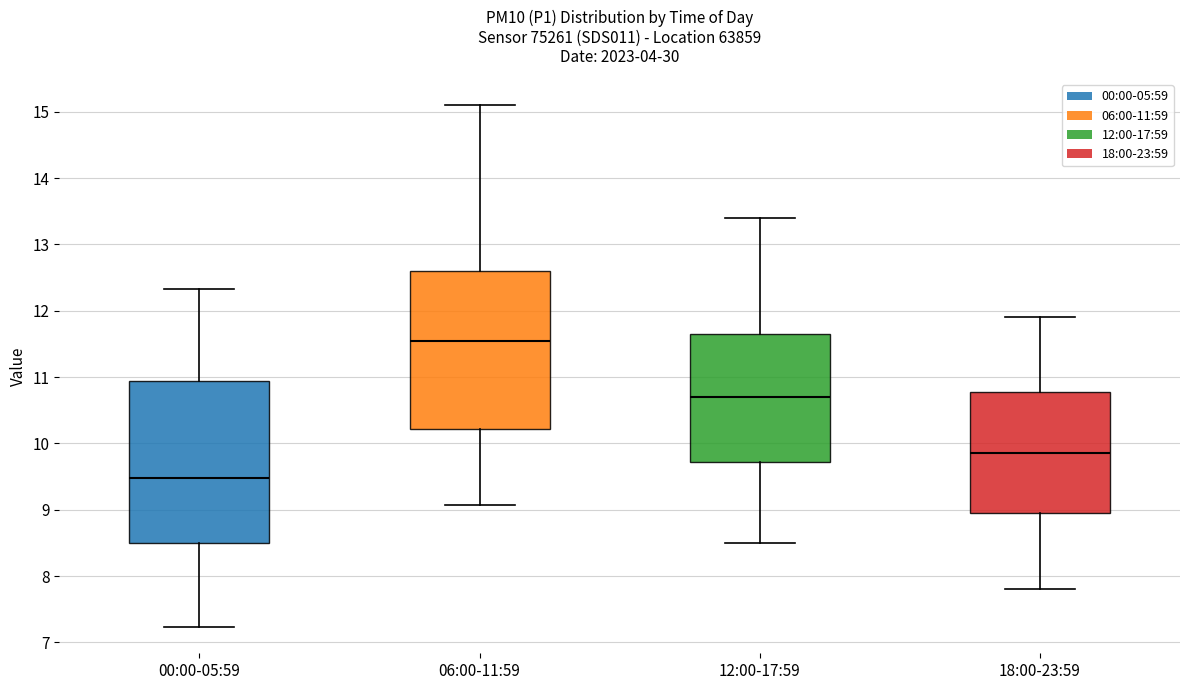

Where is the upper edge of the box for 06:00-11:59 on the y-axis? The values are not printed on the chart, so give them approximately, as read against the axis.

12.6